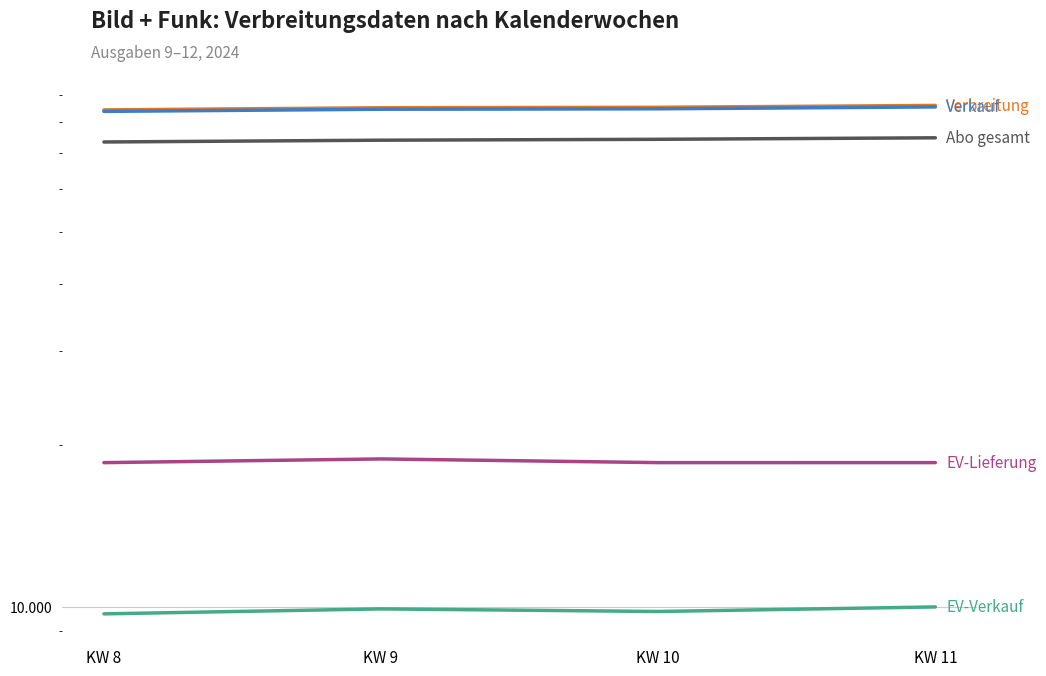

True or false: EV-Lieferung and Verbreitung intersect in this chart.

False